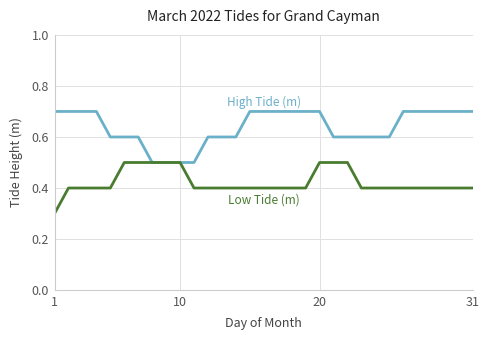

What is the smallest value displayed?

0.3